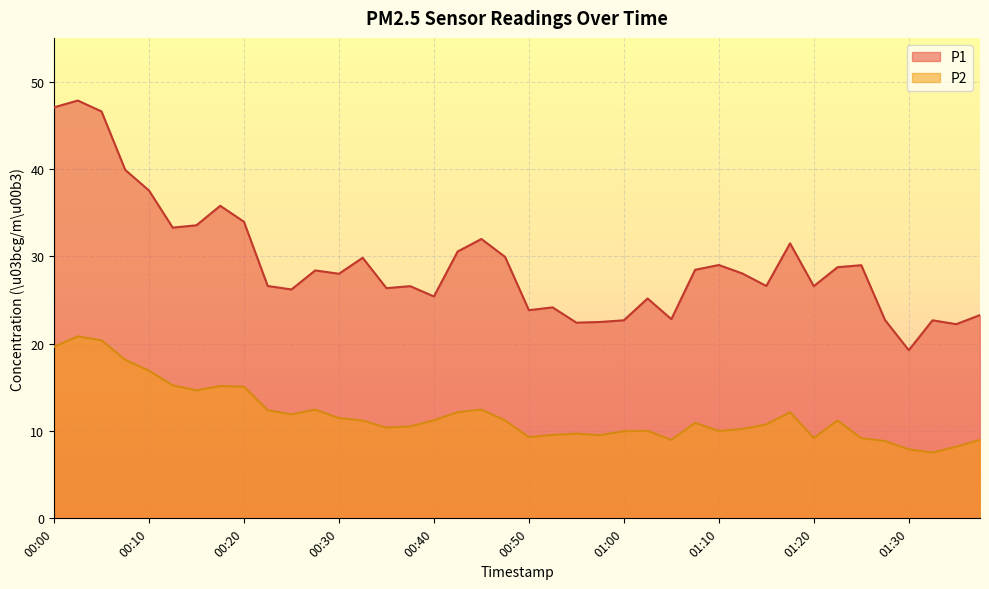

Is it true that P2 equals 14.9 at 00:52?

False